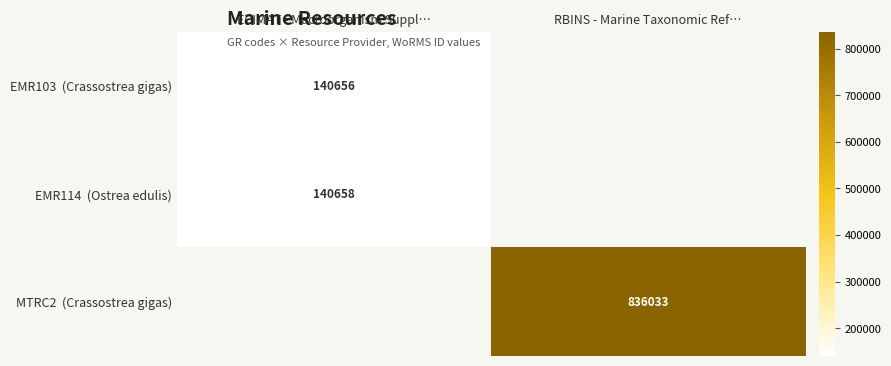

Where is EMR103 (Crassostrea gigas) nearest to the value 140656?

ECIMAT - Macroorganism Suppl…